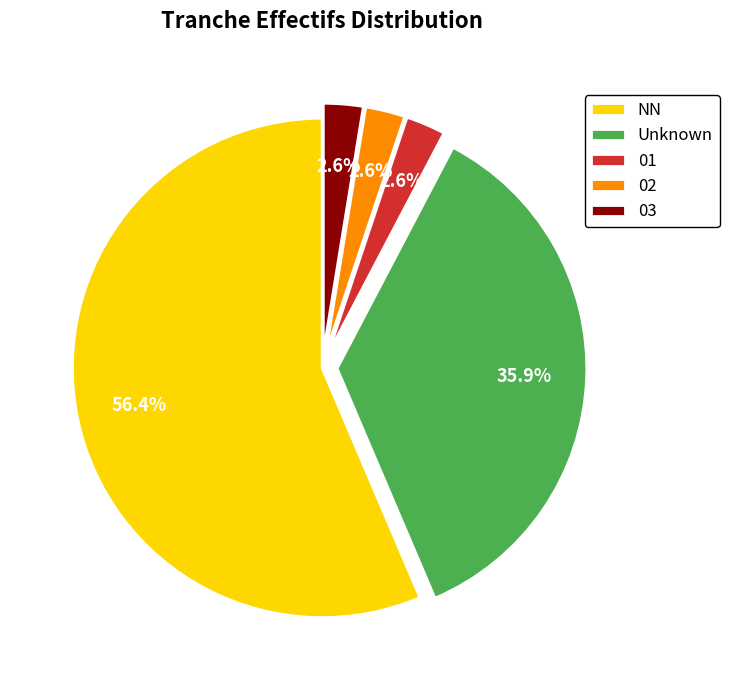

Which slice represents more than half of the pie?

NN